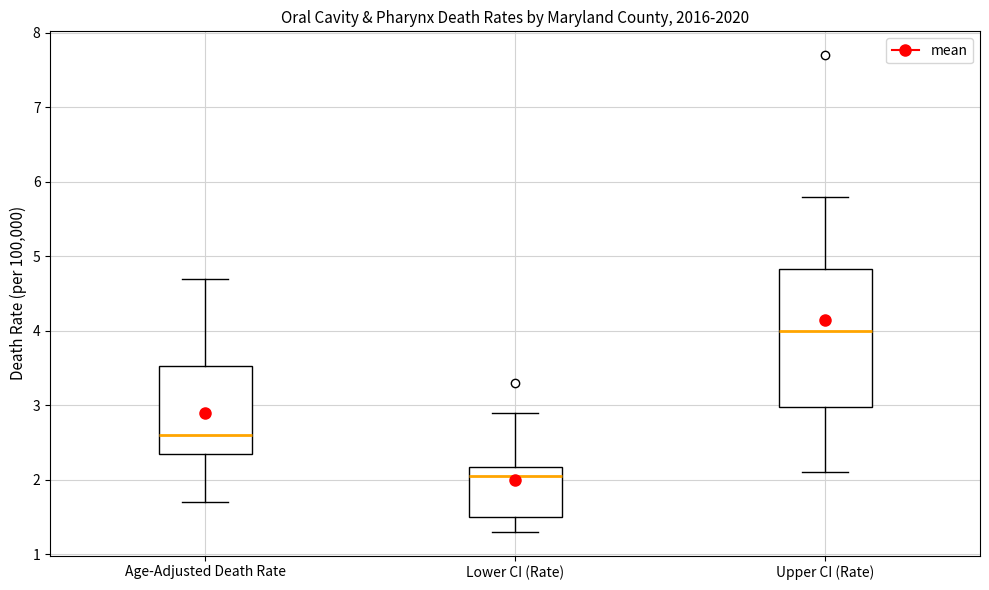

Where does the upper whisker of the box for Lower CI (Rate) end on the y-axis? The values are not printed on the chart, so give them approximately, as read against the axis.

2.9